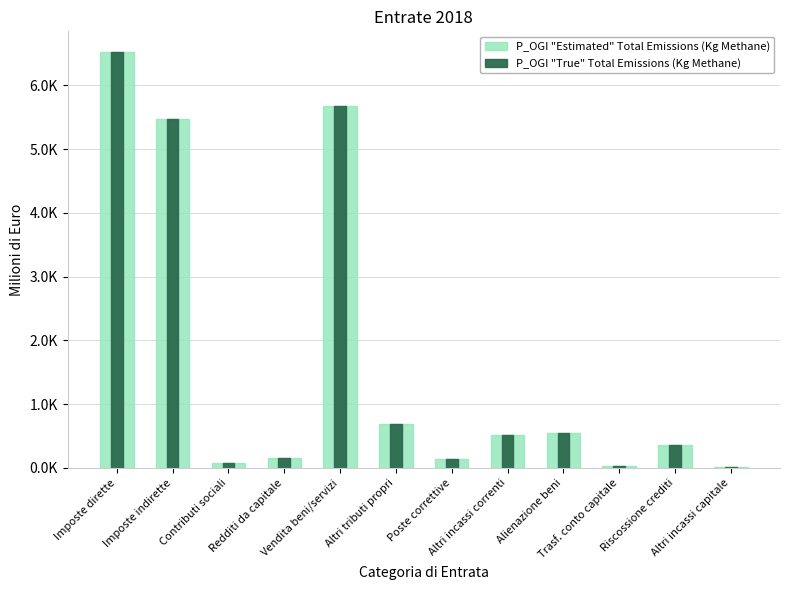

How many distinct data groups are displayed?

2